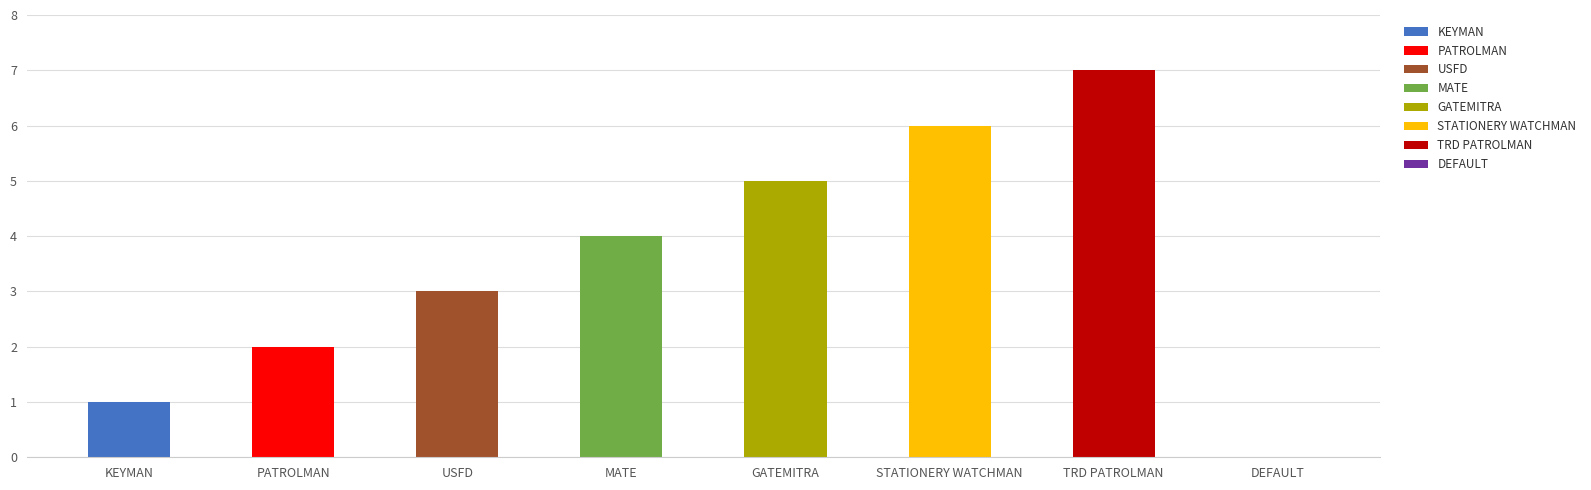

Rank the categories by value from lowest to highest.

DEFAULT, KEYMAN, PATROLMAN, USFD, MATE, GATEMITRA, STATIONERY WATCHMAN, TRD PATROLMAN